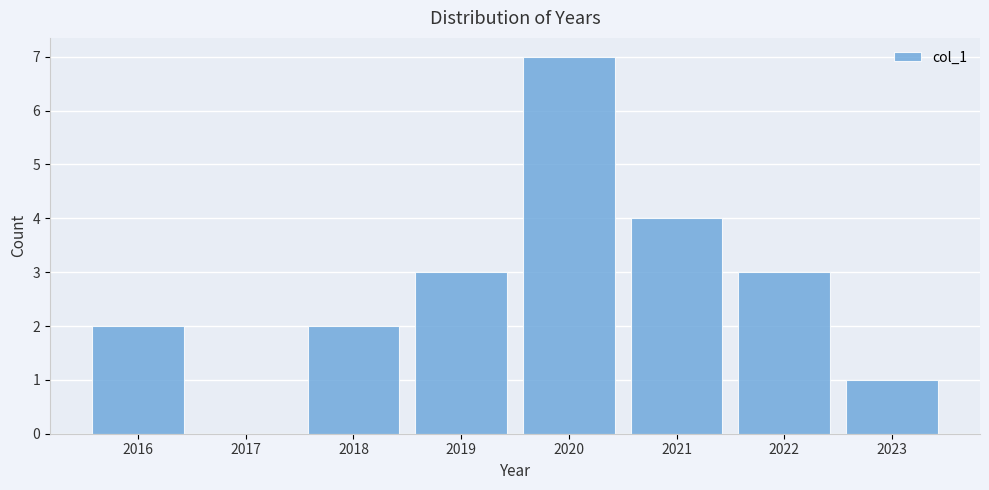

Reading left to right, what are all the values shown in this chart?

2016=2	2017=0	2018=2	2019=3	2020=7	2021=4	2022=3	2023=1